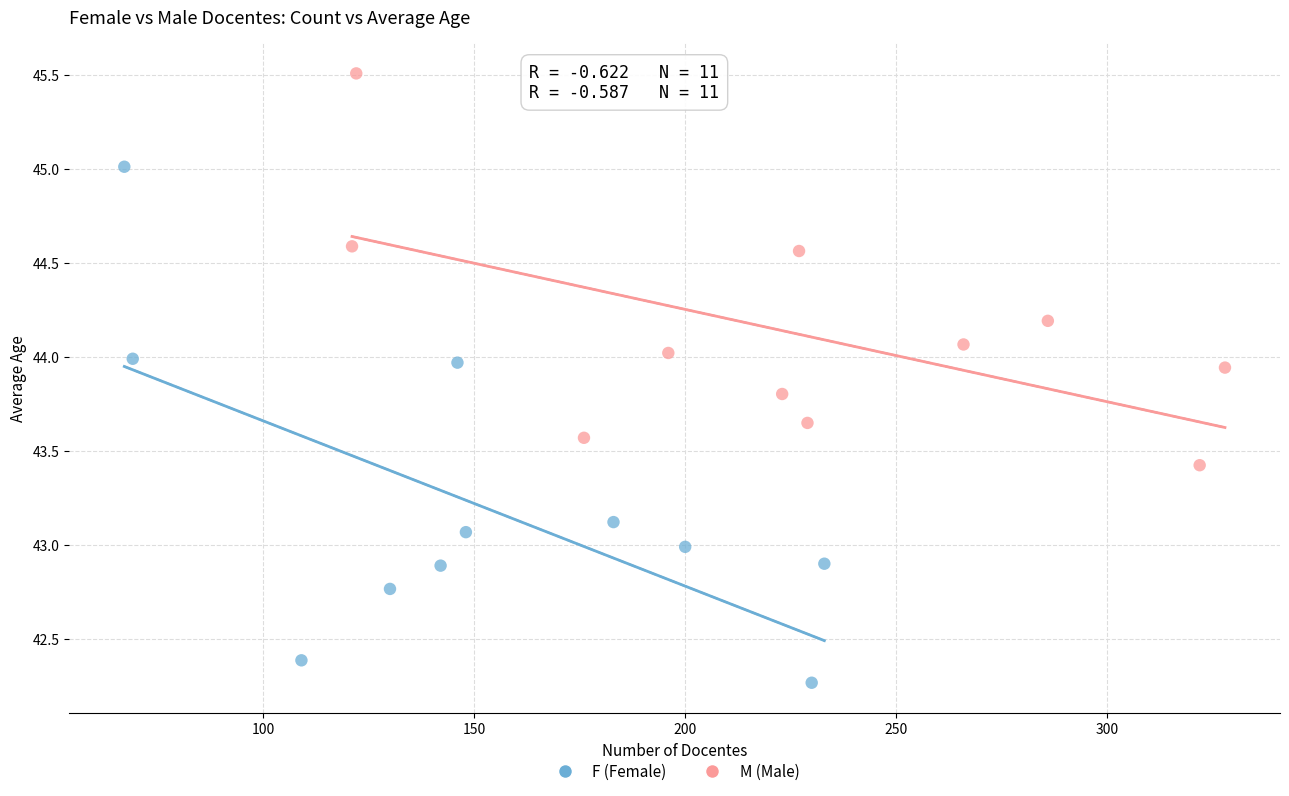

Which series contains the highest Y value?

M (Male)